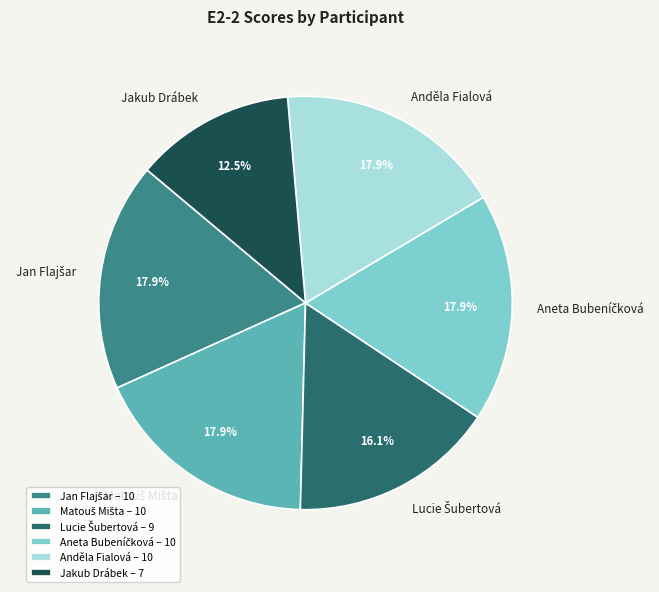

Does any single category account for the majority?

No